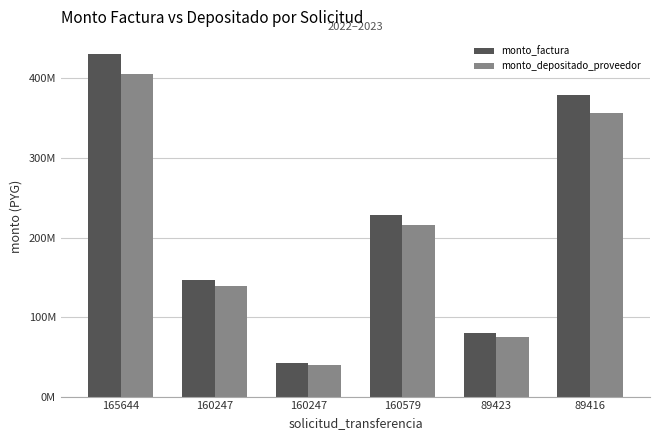

What is the label of the 5th bar from the left?

89423